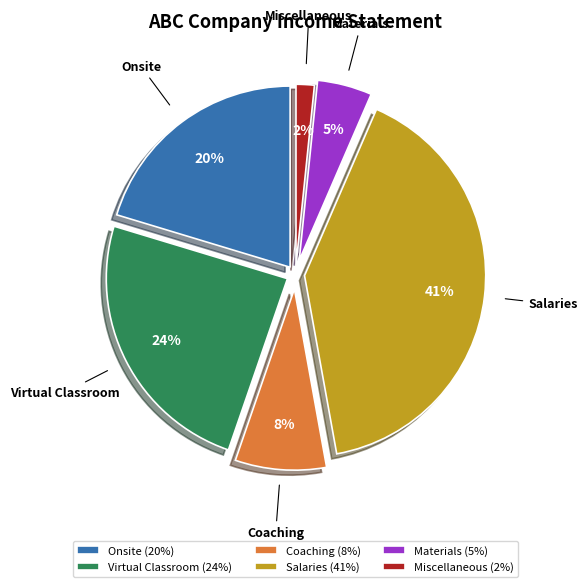

Which slice is the largest?

Salaries